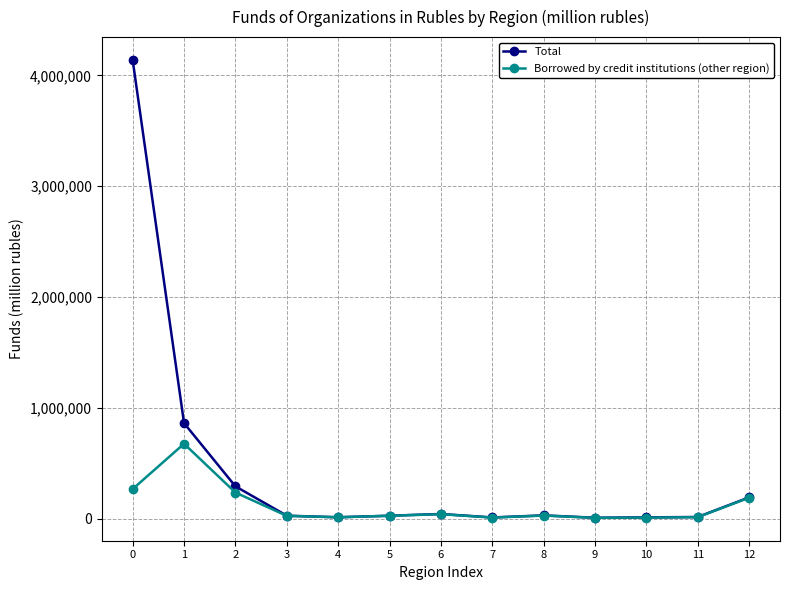

True or false: Borrowed by credit institutions (other region) has a value of 188163 at 12.

True